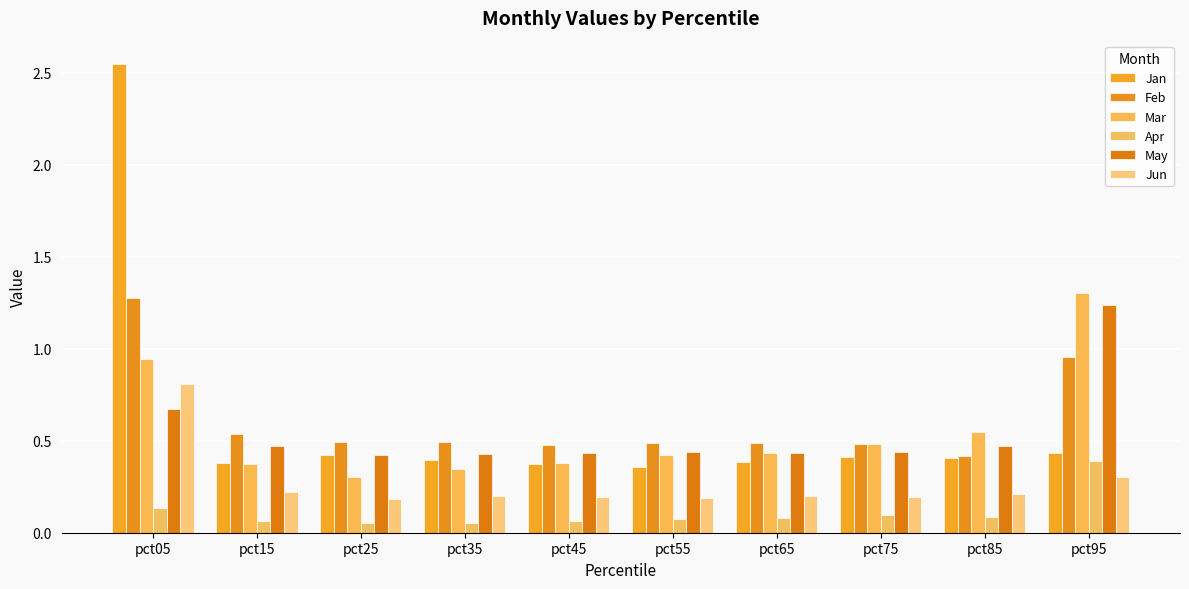

Reading left to right, list all the values displayed in this chart.

Jan: pct05=2.5	pct15=0.4	pct25=0.4	pct35=0.4	pct45=0.4	pct55=0.4	pct65=0.4	pct75=0.4	pct85=0.4	pct95=0.4
Feb: pct05=1.3	pct15=0.5	pct25=0.5	pct35=0.5	pct45=0.5	pct55=0.5	pct65=0.5	pct75=0.5	pct85=0.4	pct95=1.0
Mar: pct05=0.9	pct15=0.4	pct25=0.3	pct35=0.3	pct45=0.4	pct55=0.4	pct65=0.4	pct75=0.5	pct85=0.5	pct95=1.3
Apr: pct05=0.1	pct15=0.1	pct25=0.1	pct35=0.1	pct45=0.1	pct55=0.1	pct65=0.1	pct75=0.1	pct85=0.1	pct95=0.4
May: pct05=0.7	pct15=0.5	pct25=0.4	pct35=0.4	pct45=0.4	pct55=0.4	pct65=0.4	pct75=0.4	pct85=0.5	pct95=1.2
Jun: pct05=0.8	pct15=0.2	pct25=0.2	pct35=0.2	pct45=0.2	pct55=0.2	pct65=0.2	pct75=0.2	pct85=0.2	pct95=0.3